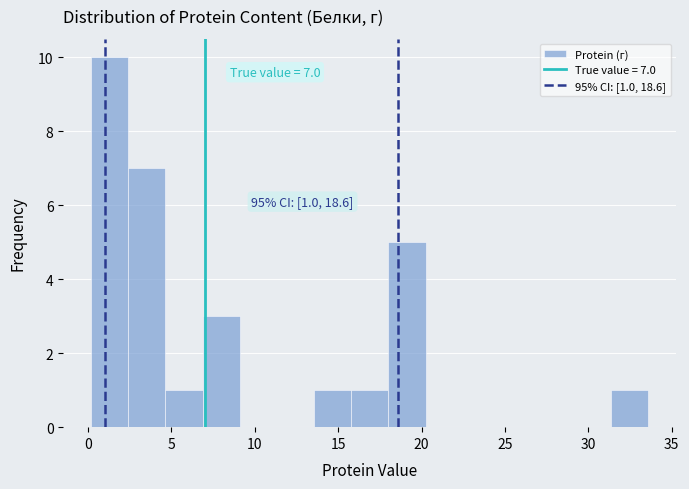

Over which range of the x-axis is the bar tallest?

0.0 to 2.5